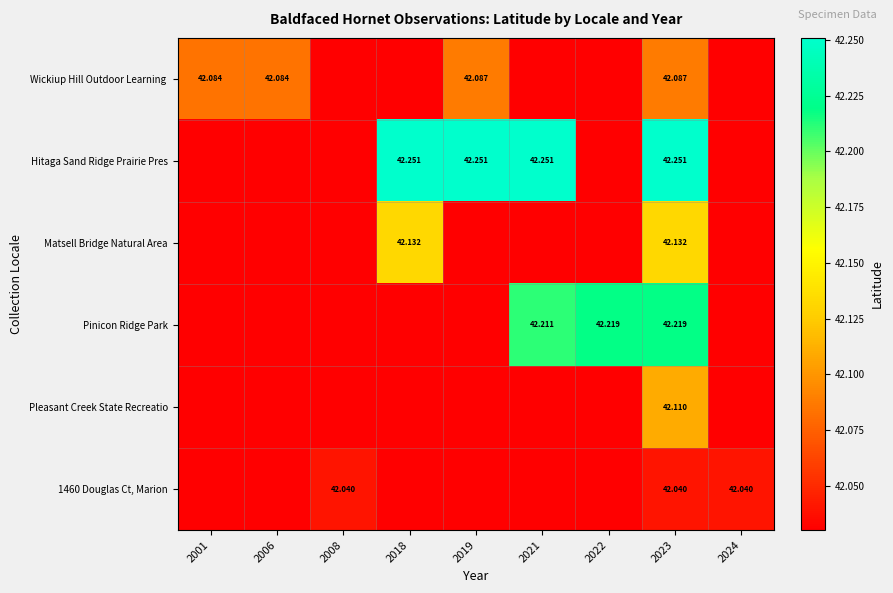

Is it true that Matsell Bridge Natural Area equals 42.1 at 2023?

True